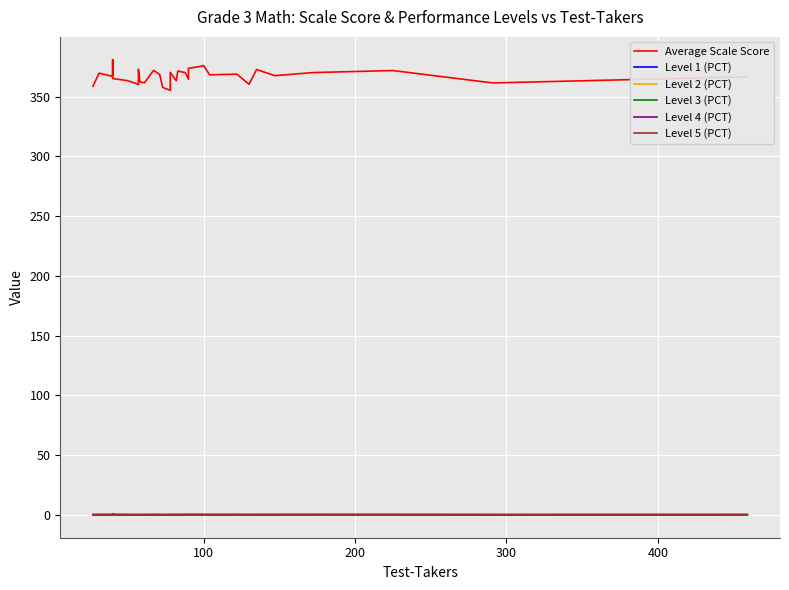

Is it true that Level 4 (PCT) equals 0.3 at 20?

False